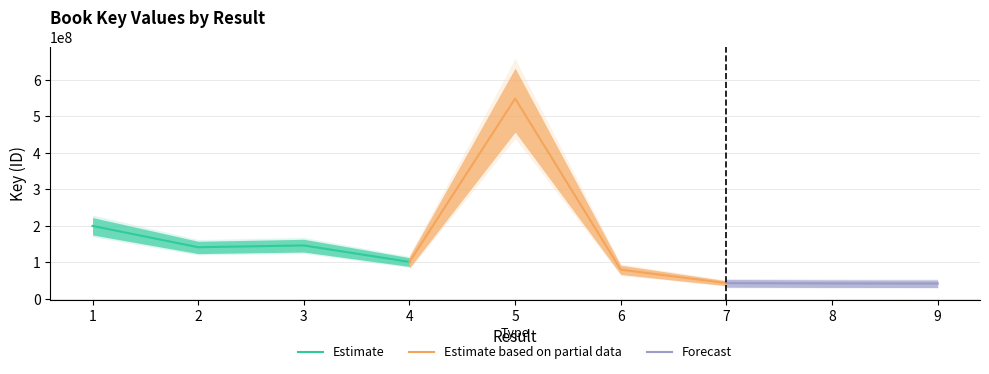

What is the sum of the values at 5 and 1?

748292026